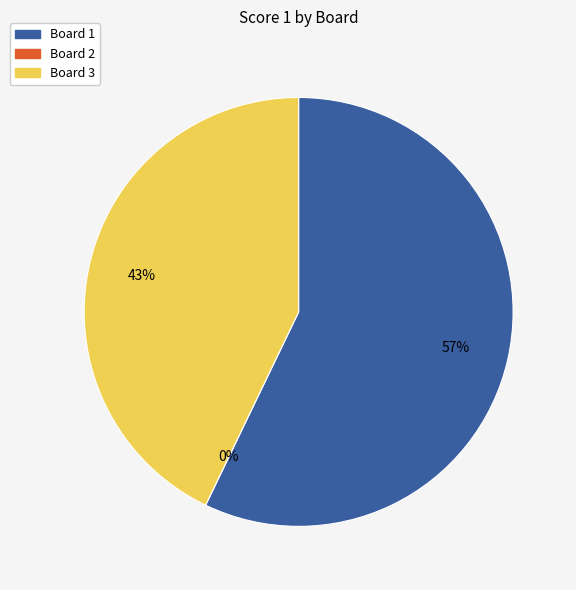

Count the number of slices in the pie.

3